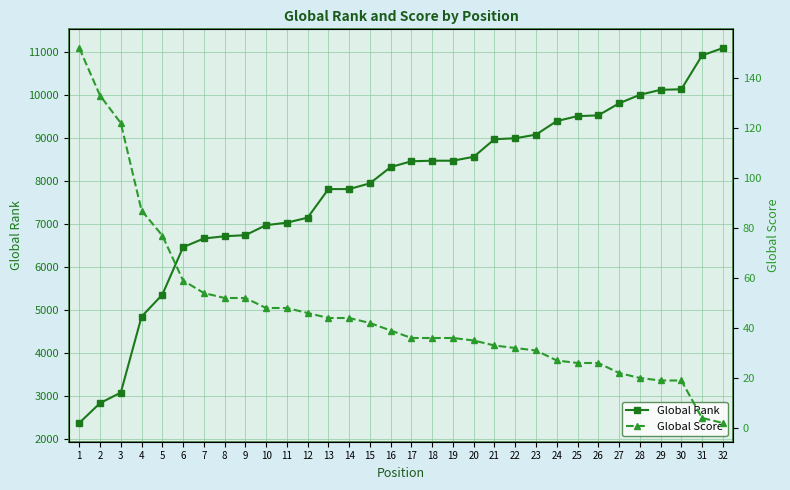

Is it true that Global Score equals 19 at 29?

True